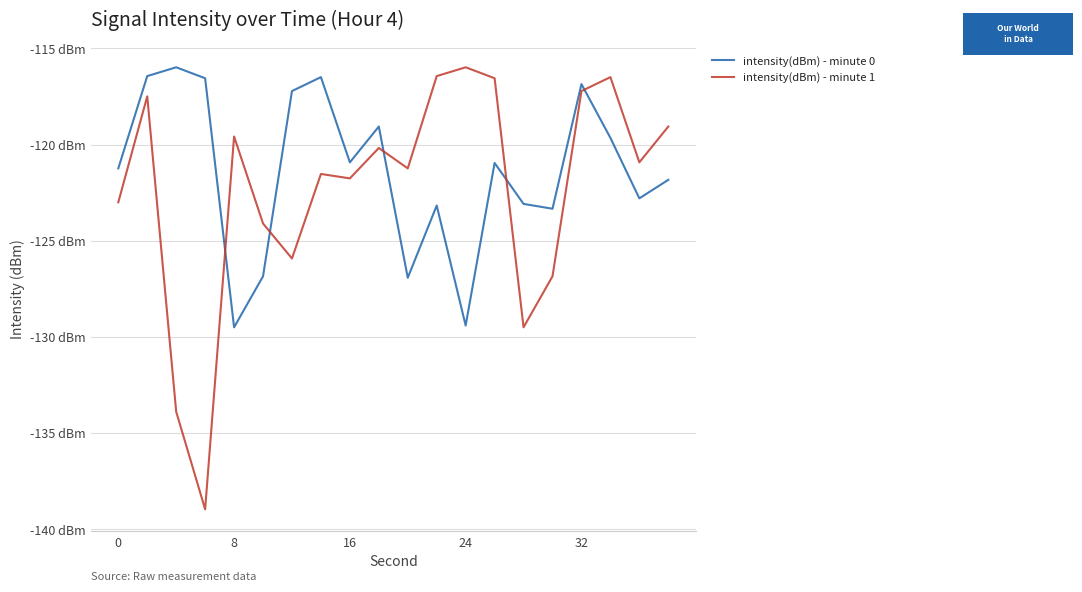

Does the chart have visible grid lines?

Yes